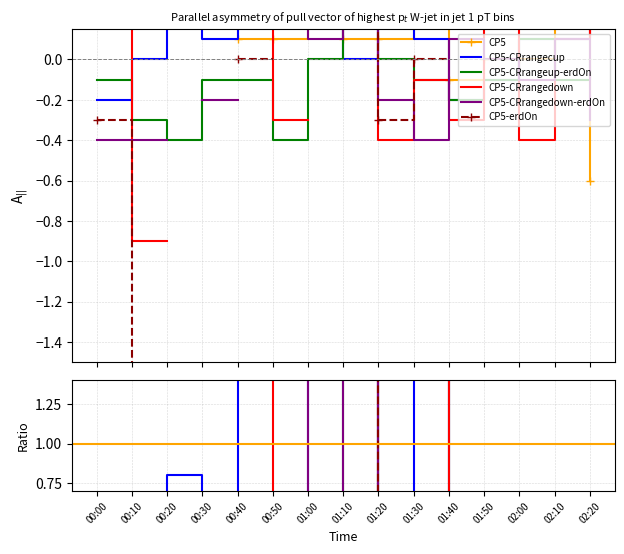

Between which two adjacent categories do CP5-CRrangecup and CP5-CRrangedown first intersect?

00:00 and 00:10